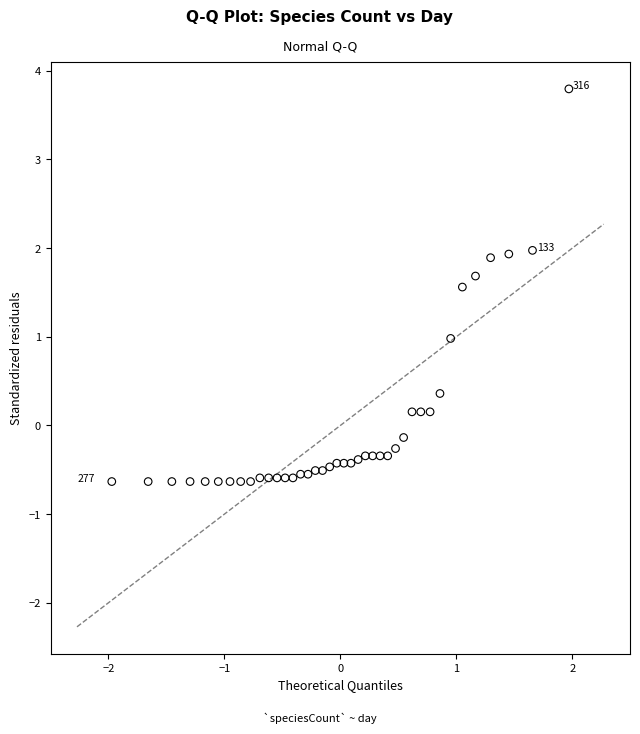

What is the range of X values (max minus min)?

3.9